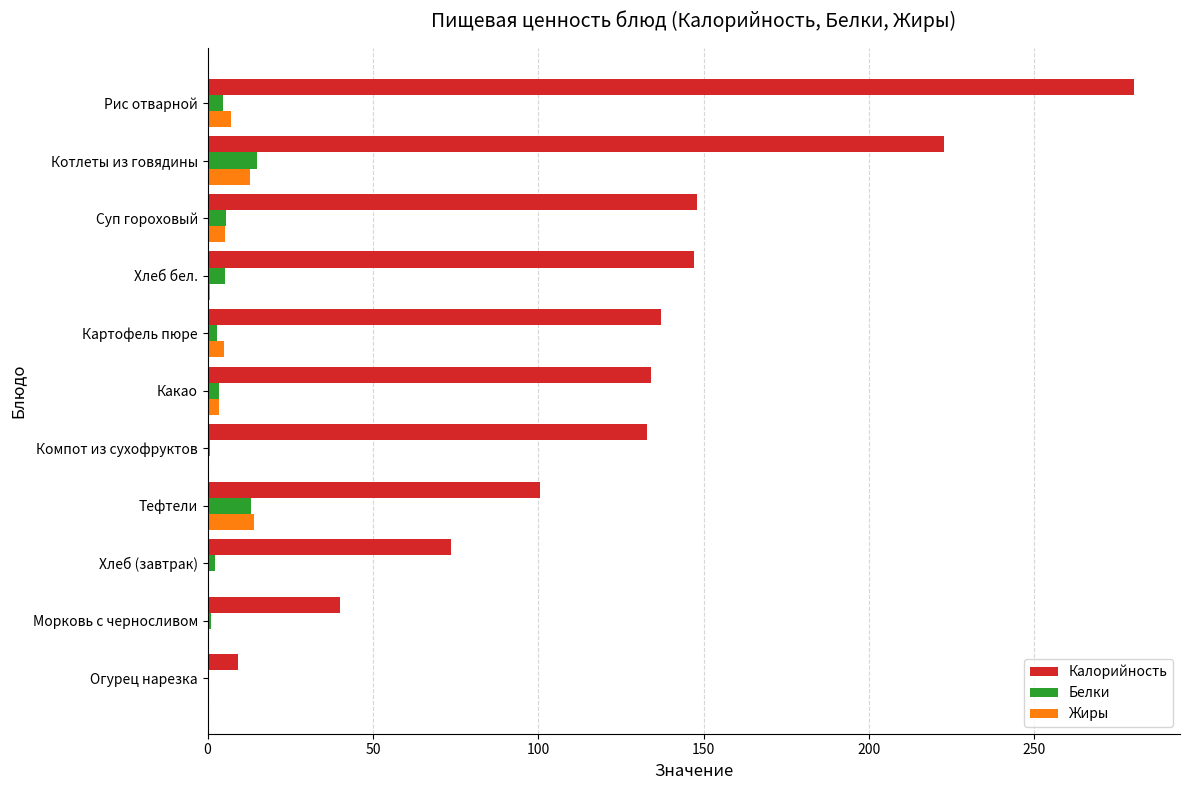

True or false: Жиры has a value of 0.0 at Компот из сухофруктов.

True